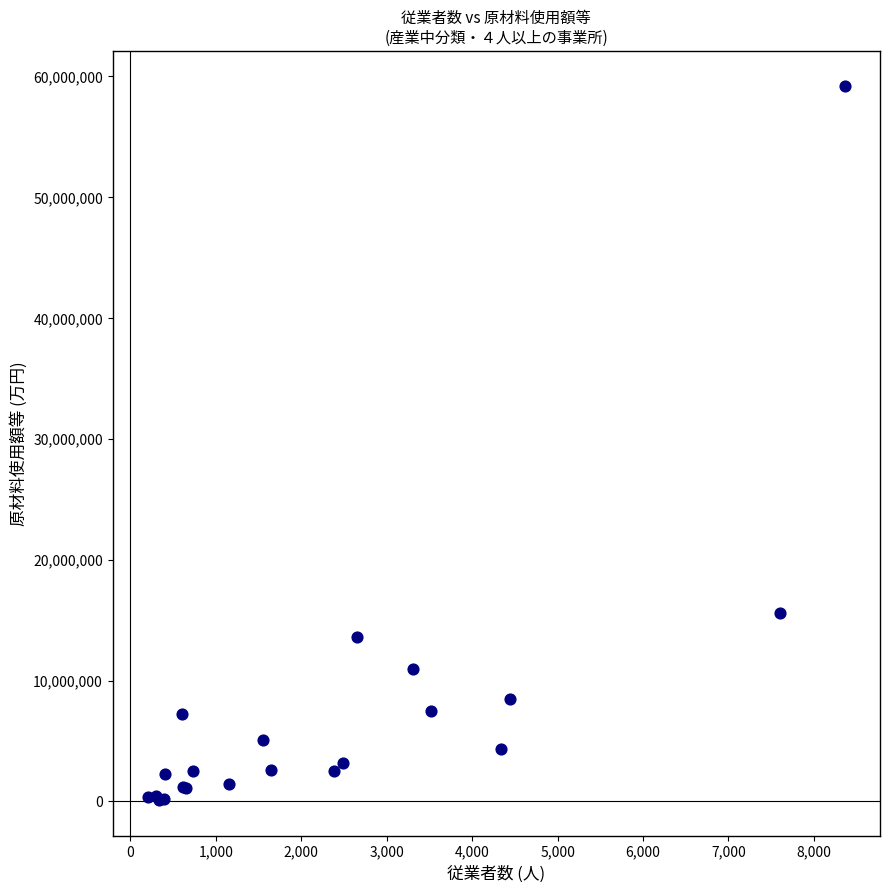

What Y value in the scatter plot is closest to 29649833?

15603062